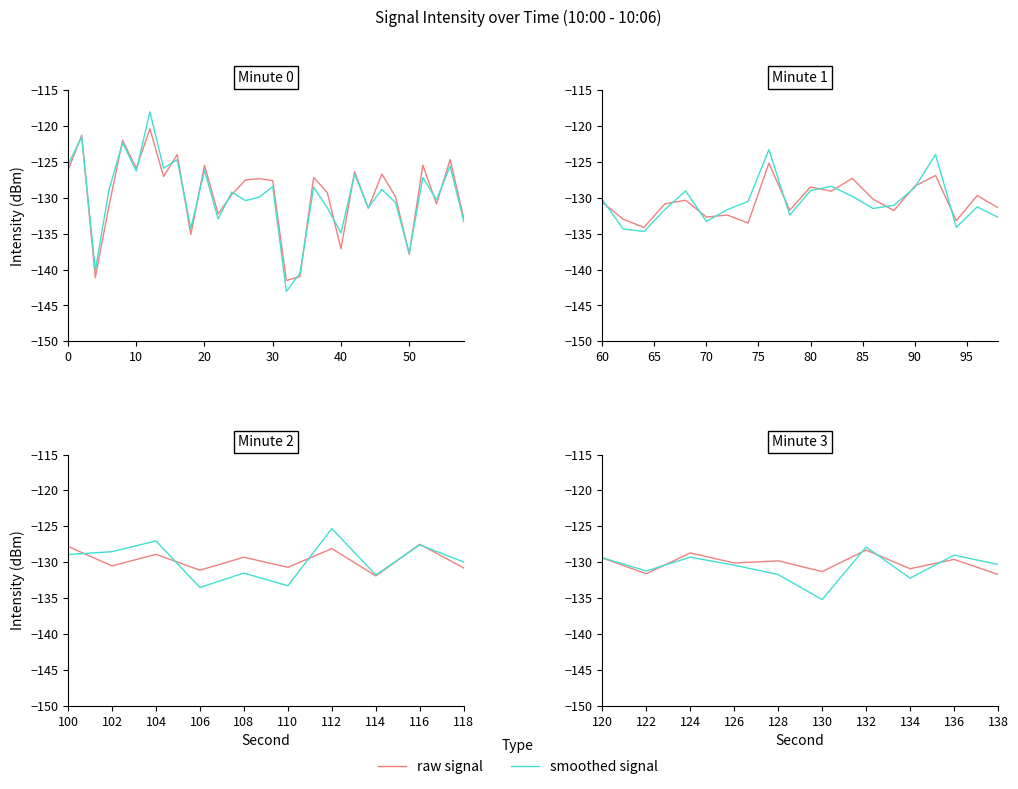

How many series are shown in this chart?

2